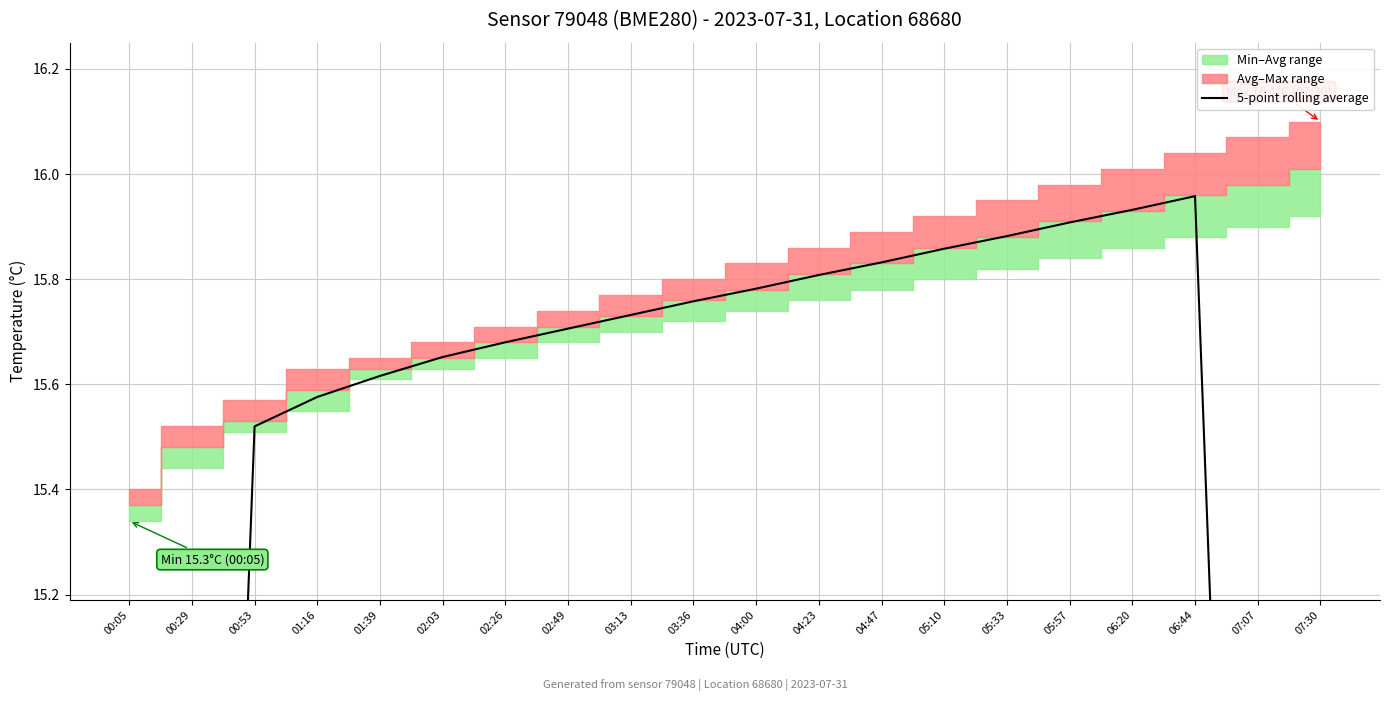

True or false: the data has more than 2 interior local peaks.

False